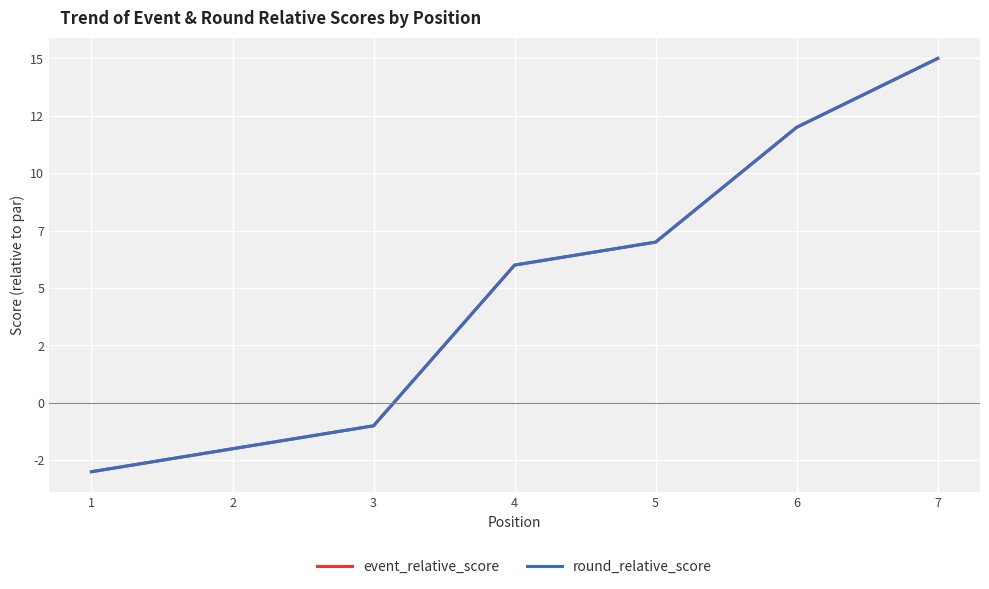

What is the total value across all series at 4?

12